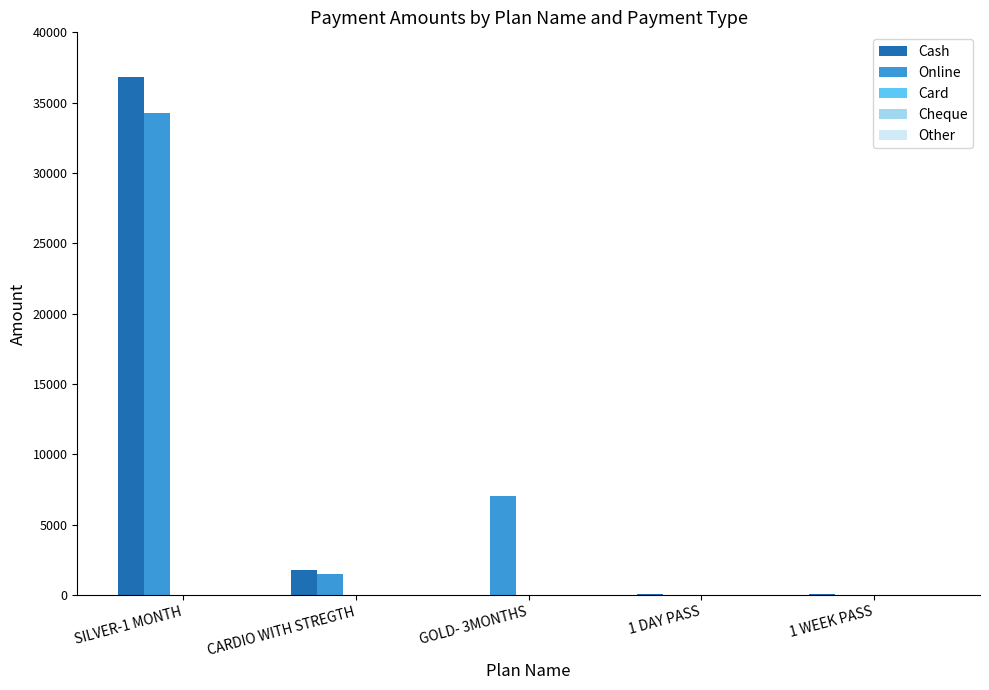

How many groups of bars are there?

5